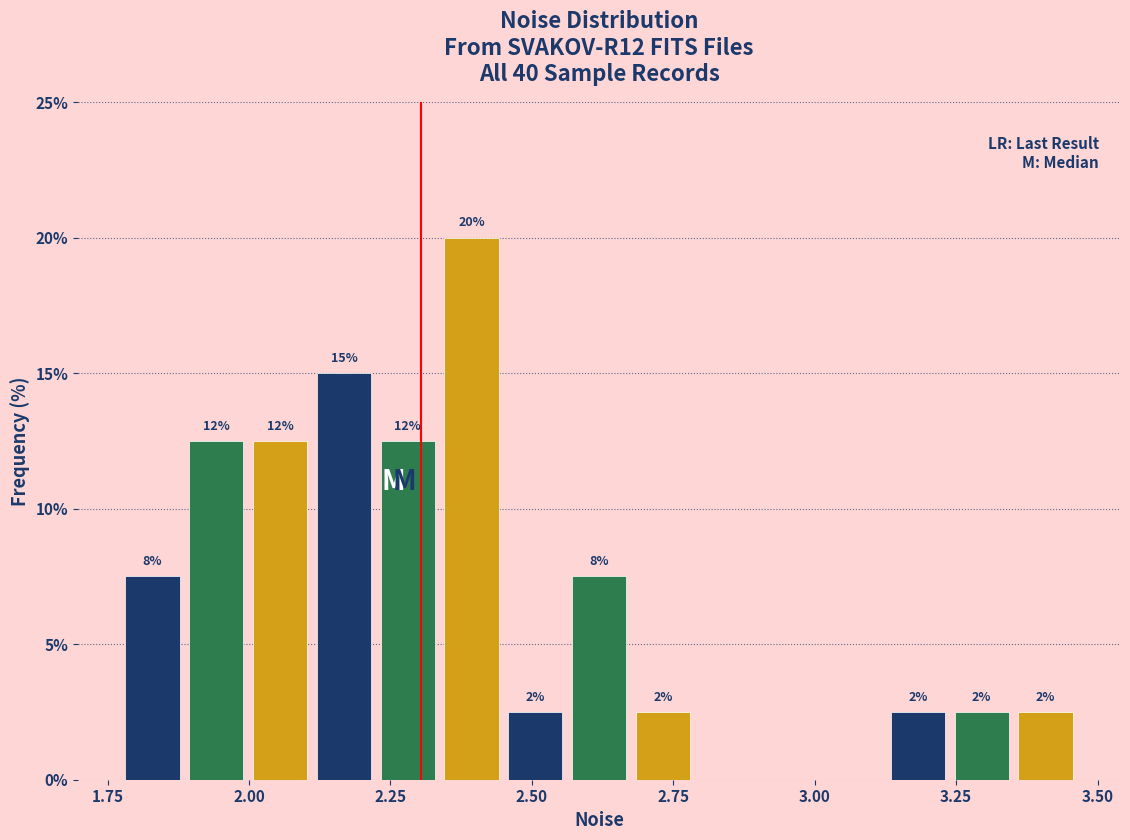

Around what value on the x-axis is the tallest bar? Give the approximate position of its centre, as read against the axis.

2.40